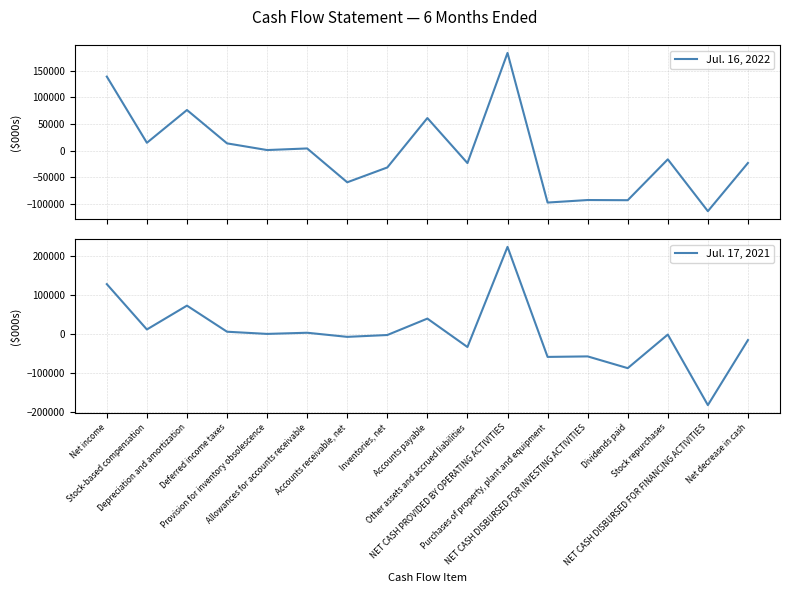

Is this an area chart (filled region under the line)?

No